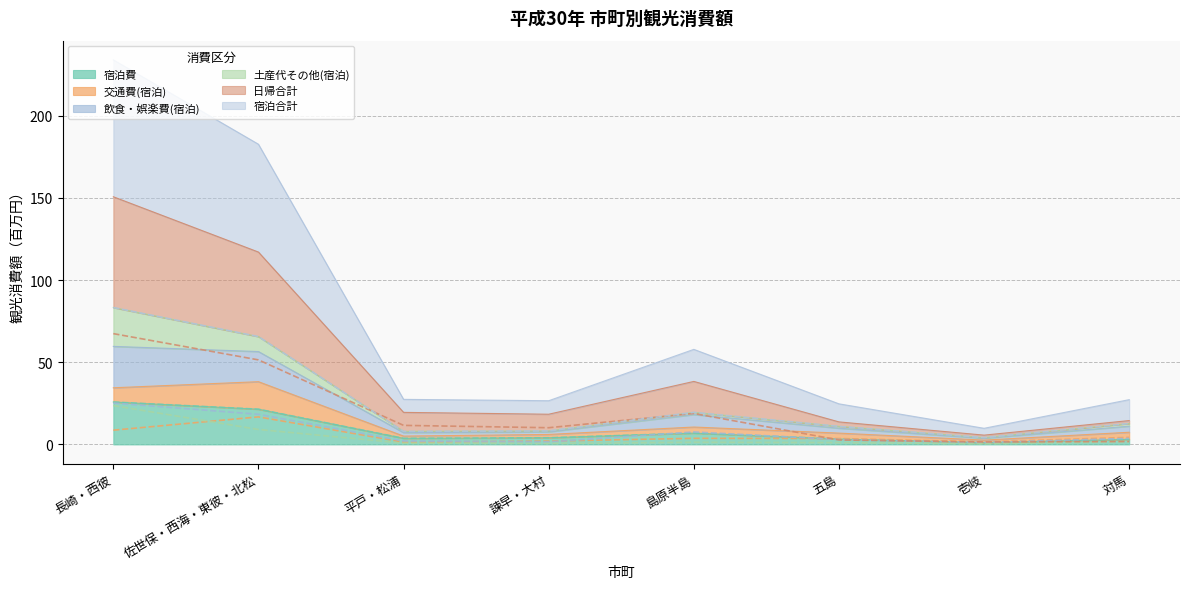

What is the average value of the 日帰合計 series?

20.7